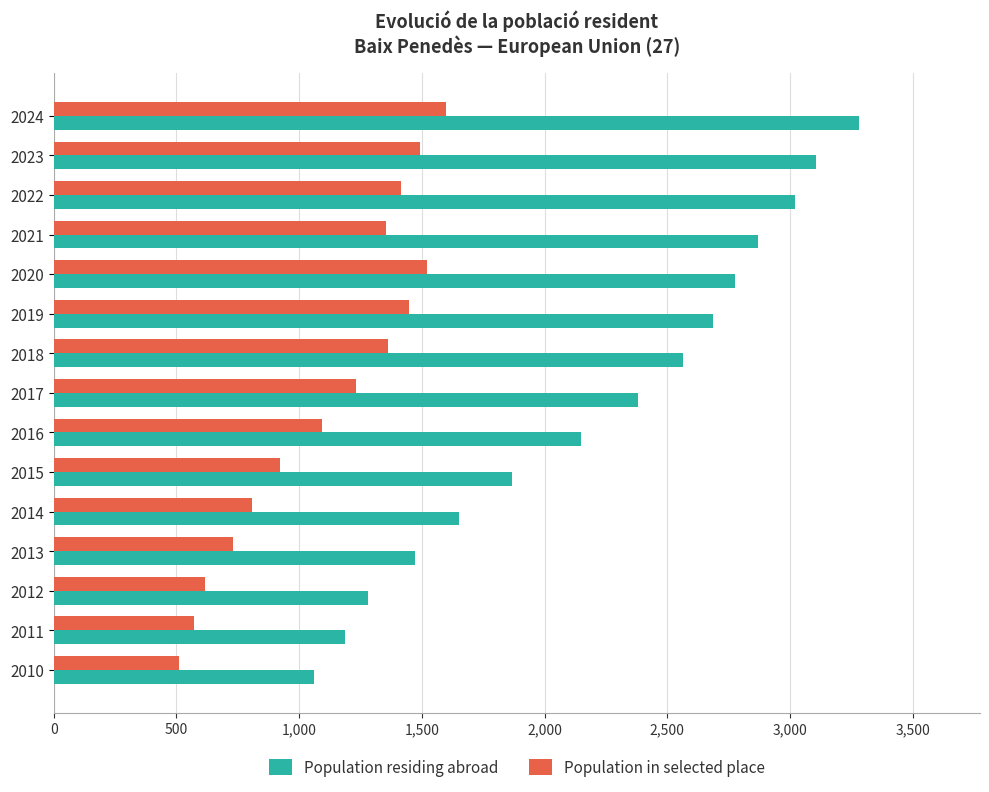

The value of Population in selected place at 2019 is 789. True or false?

False